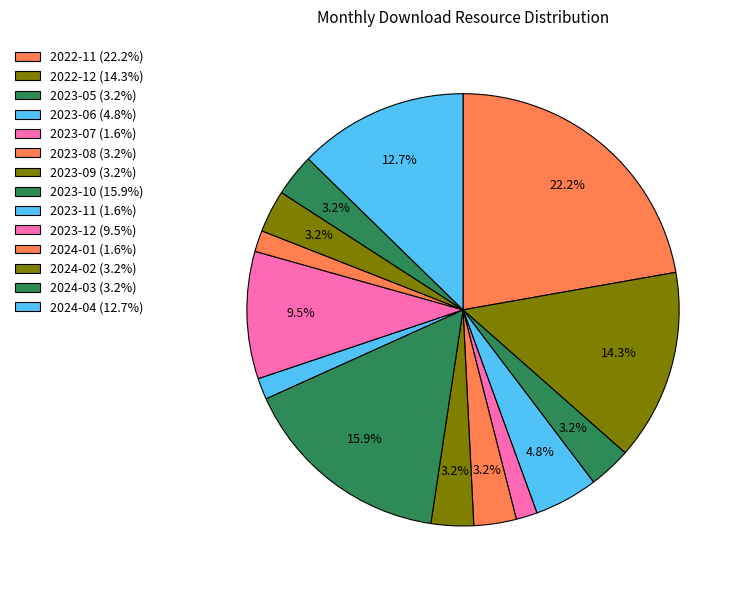

To the nearest percent, what percentage of the pie is 2023-12?

10%